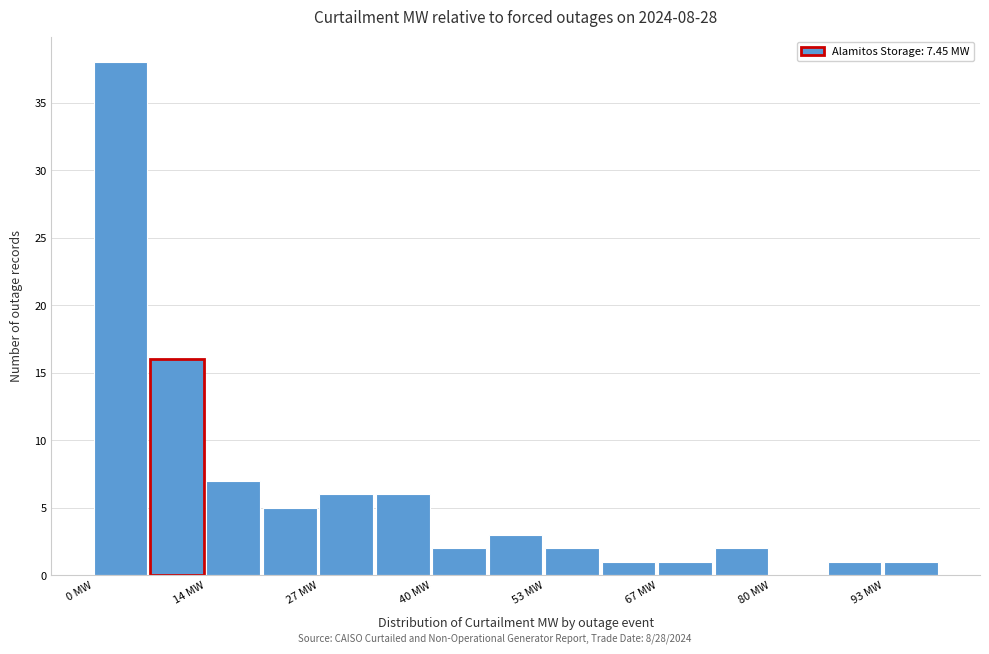

Read against the x-axis, roughly where is the centre of the tallest bar?

4